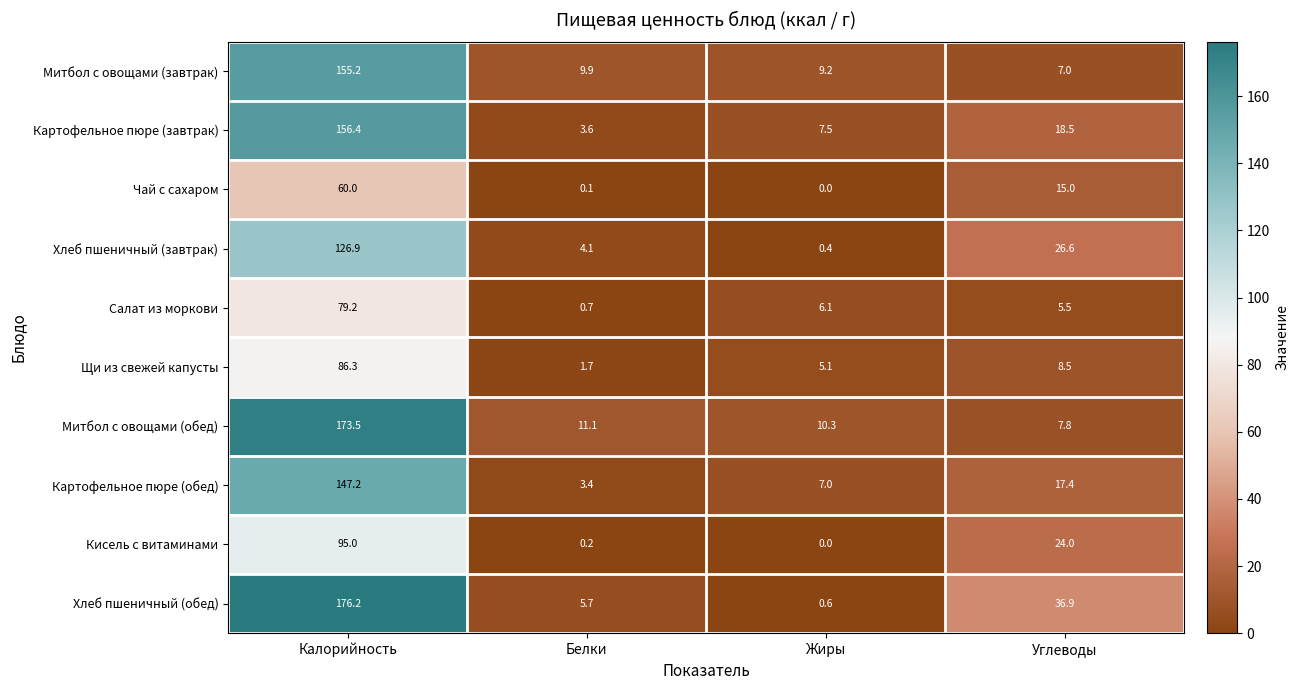

Rank the categories by Хлеб пшеничный (обед) value from lowest to highest.

Жиры, Белки, Углеводы, Калорийность